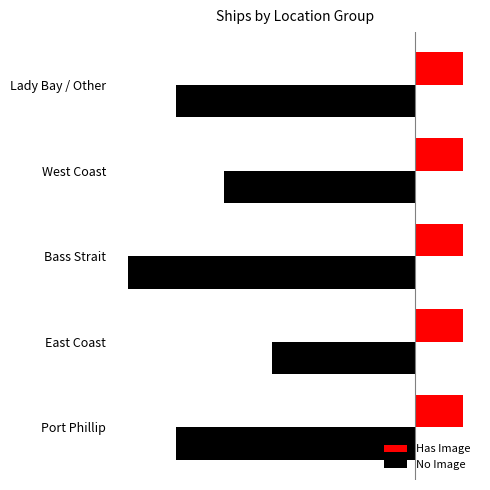

At which label does No Image reach its minimum?

Bass Strait